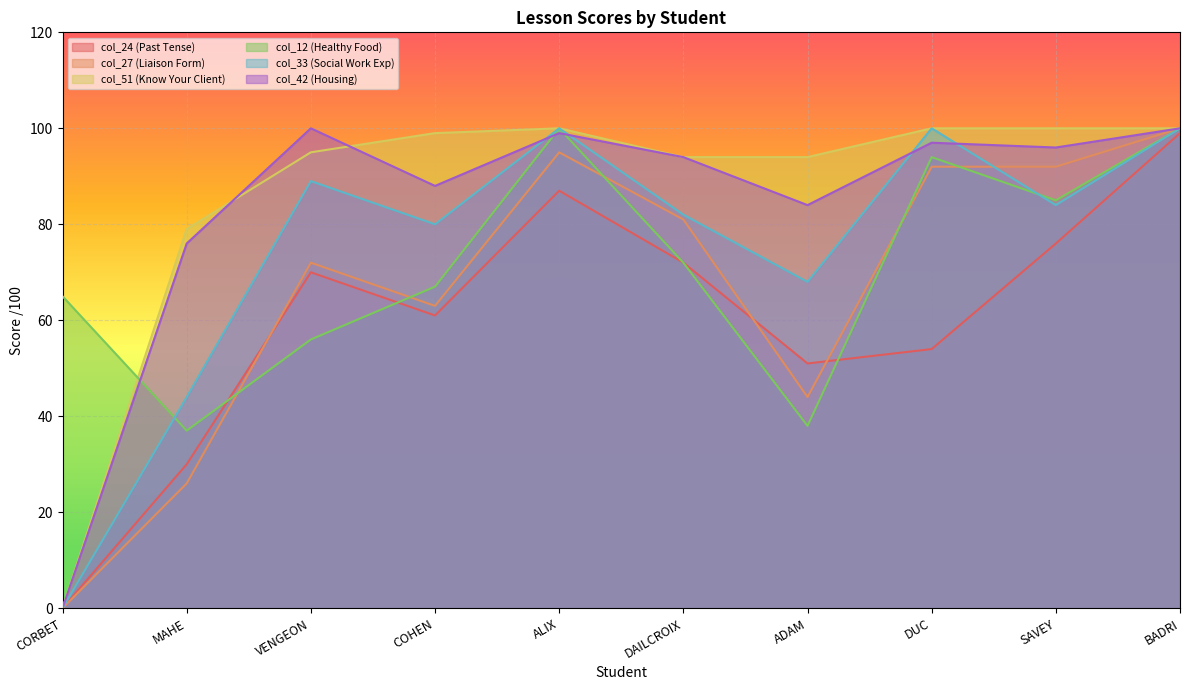

Between COHEN and BADRI, which series saw the biggest shift?

col_24 (Past Tense)